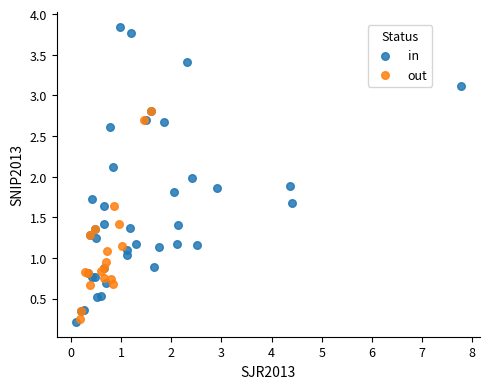

Which series reaches the maximum Y coordinate?

in